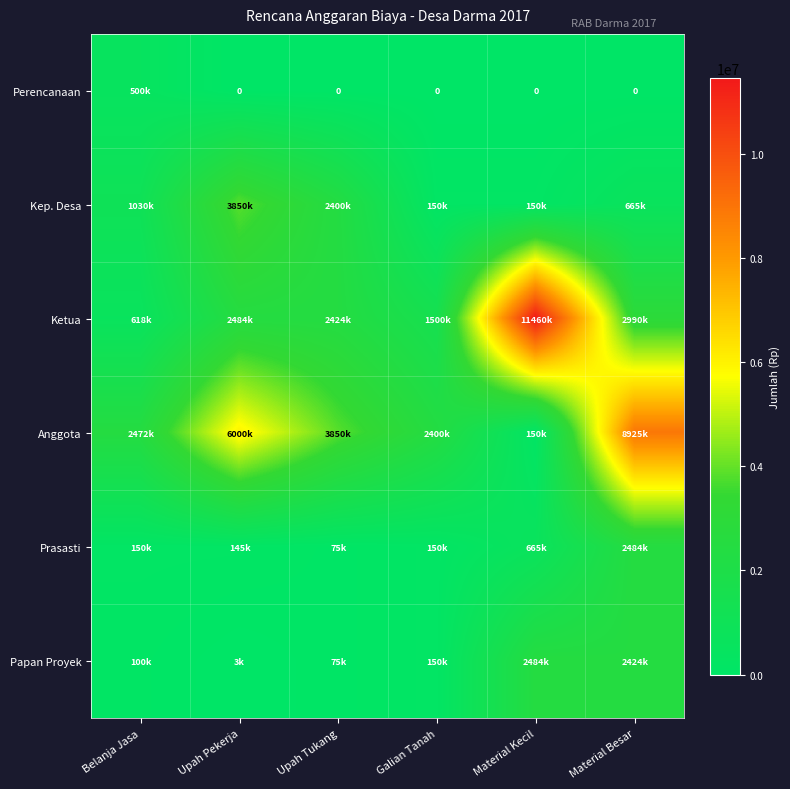

Which series has the widest spread of values?

Ketua